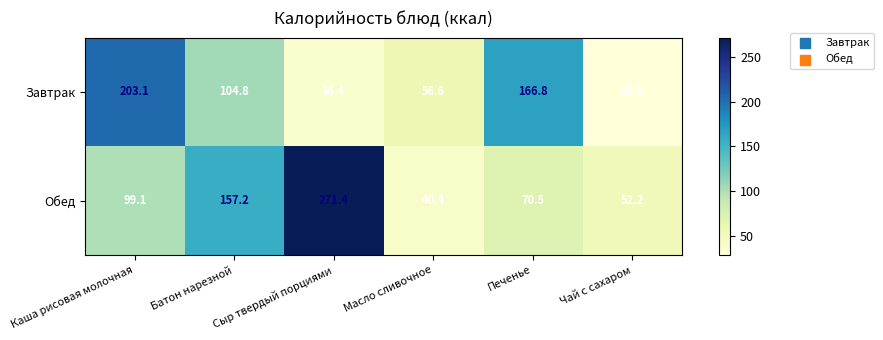

The Завтрак series shows 11.7 at Сыр твердый порциями. True or false?

False